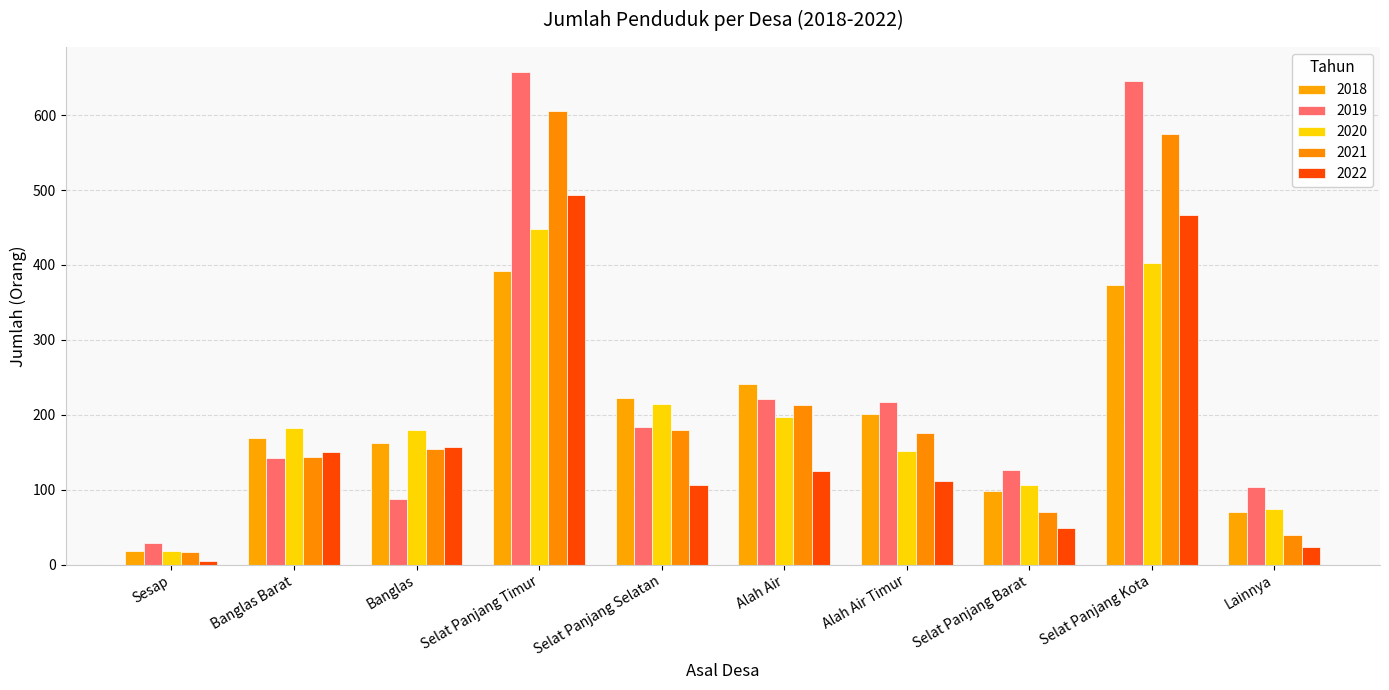

At which category does the chart reach its peak across all series?

Selat Panjang Timur